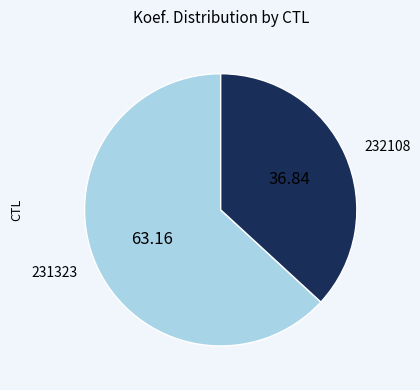

How many segments does this pie chart have?

2